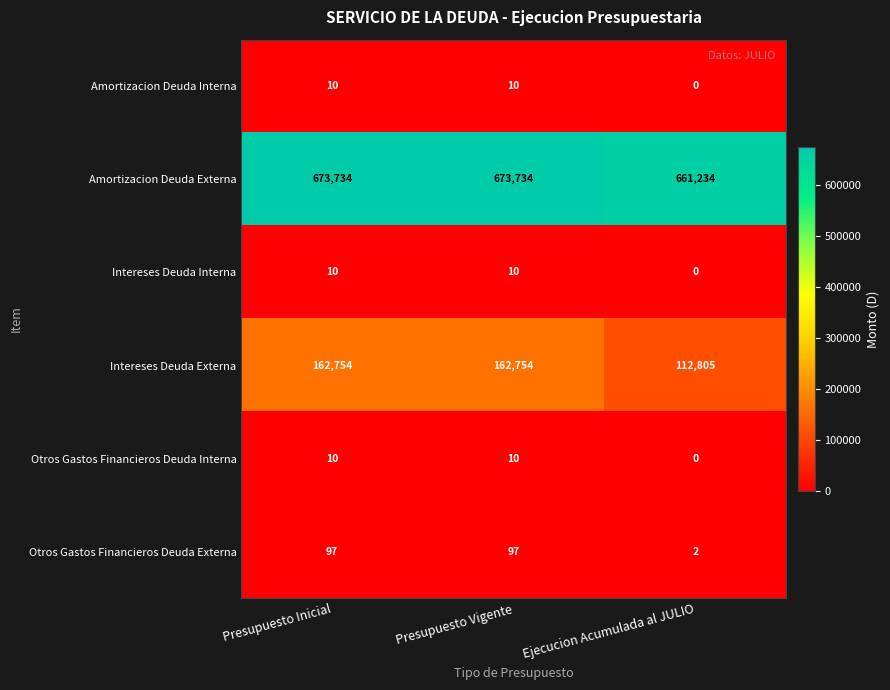

What is the difference between the Amortizacion Deuda Externa values at Presupuesto Inicial and Ejecucion Acumulada al JULIO?

12500